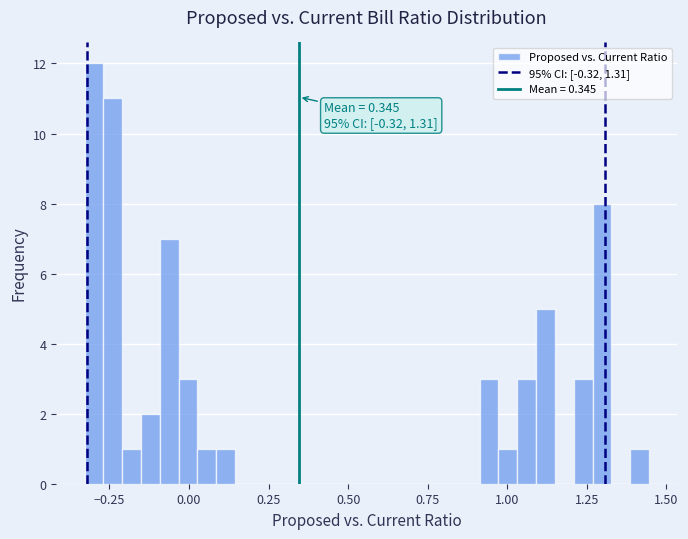

Around what value on the x-axis is the tallest bar? Give the approximate position of its centre, as read against the axis.

-0.30